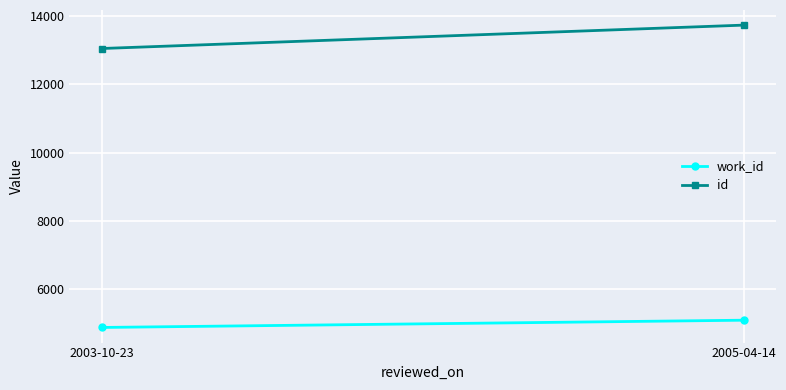

Reading left to right, extract all data points from this chart.

work_id: 2003-10-23=4875	2005-04-14=5088
id: 2003-10-23=13054	2005-04-14=13740